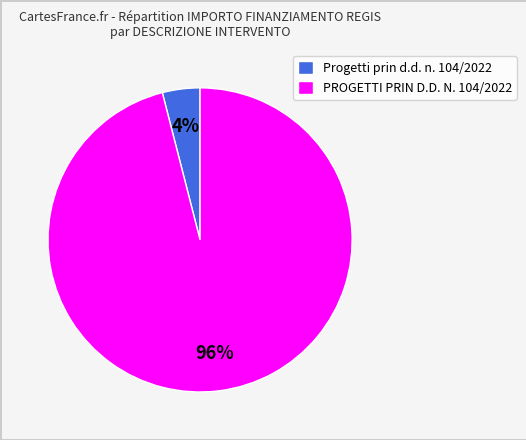

How many slices are in this pie chart?

2